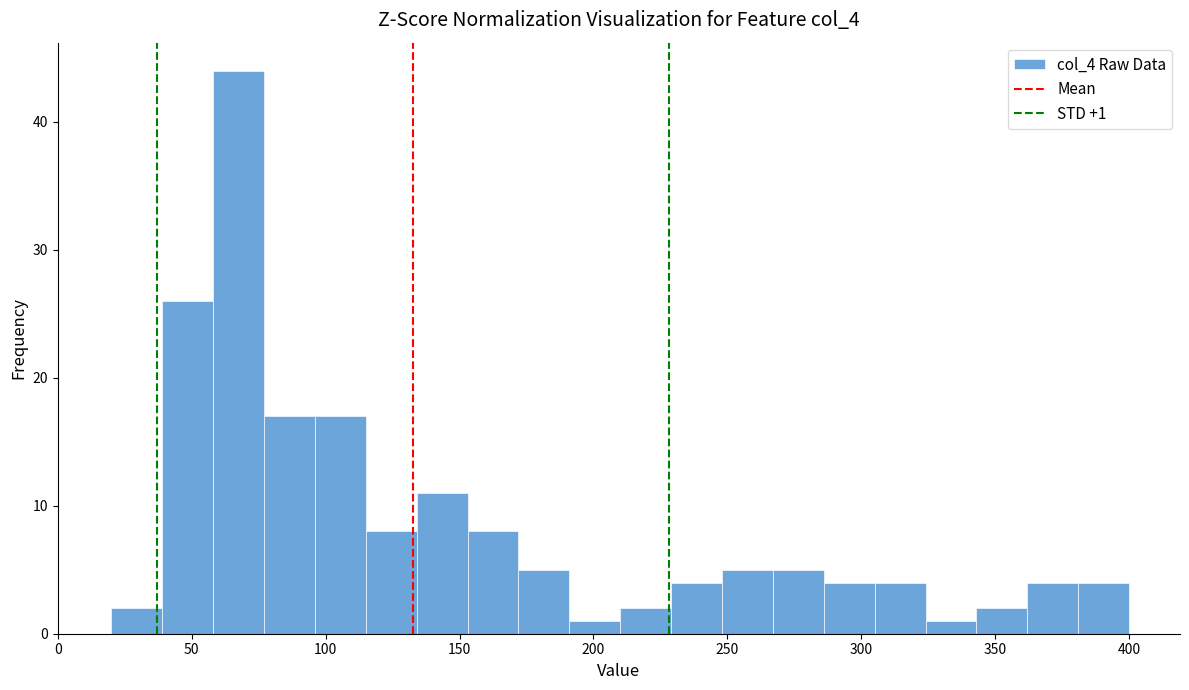

Read against the x-axis, roughly where is the centre of the tallest bar?

70